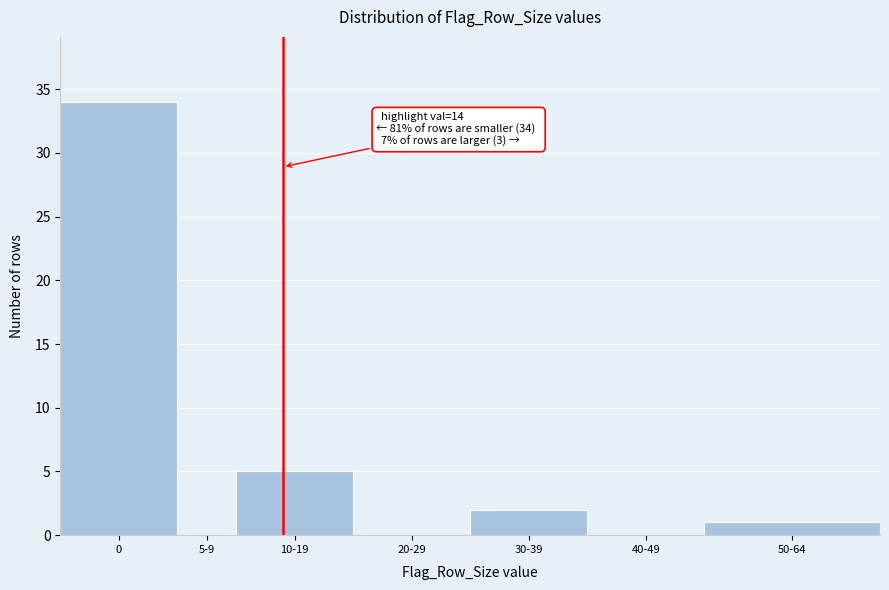

Reading left to right, list all the values displayed in this chart.

0=34	5-9=0	10-19=5	20-29=0	30-39=2	40-49=0	50-64=1